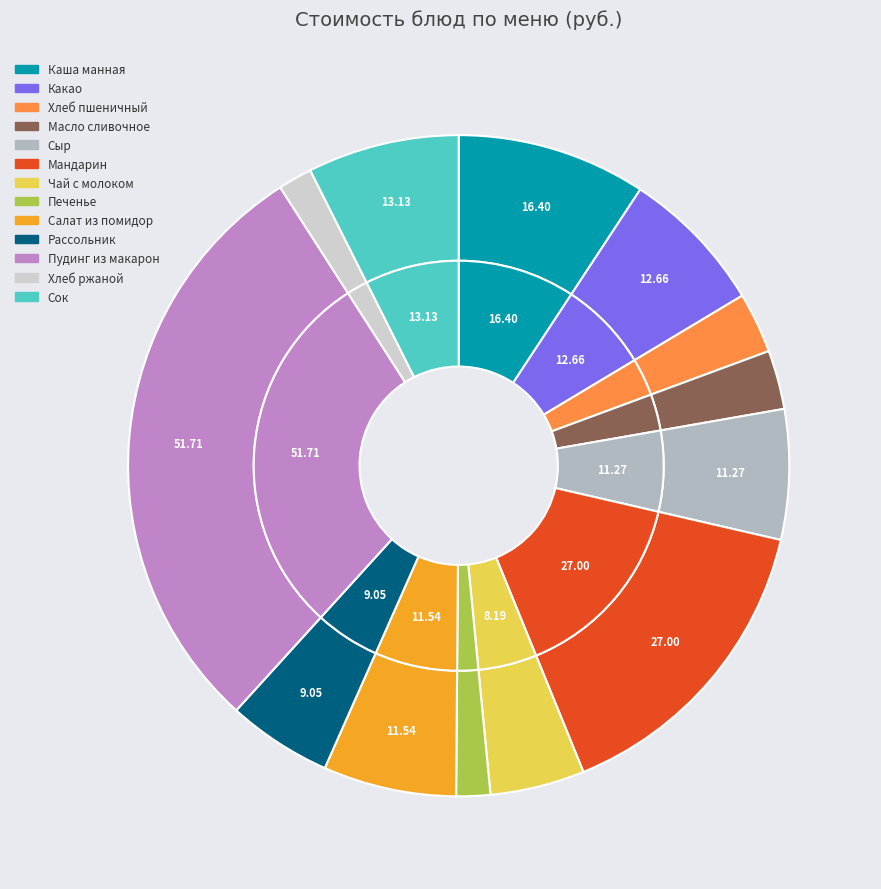

Which has a higher value, Каша манная or Хлеб ржаной?

Каша манная